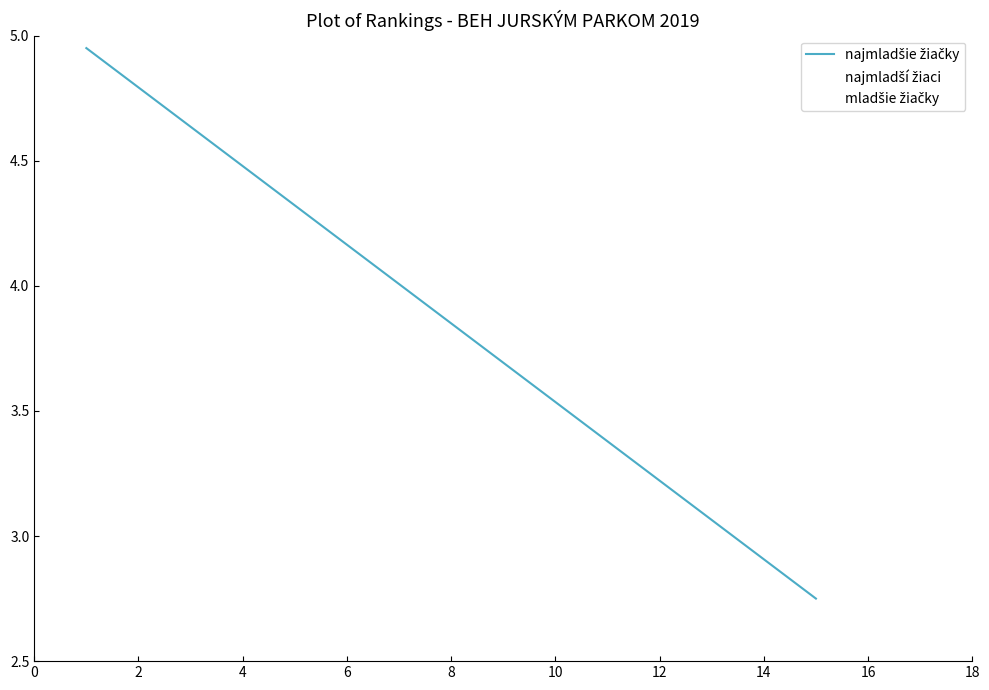

What is the value of the 14th point from the left?

2.9